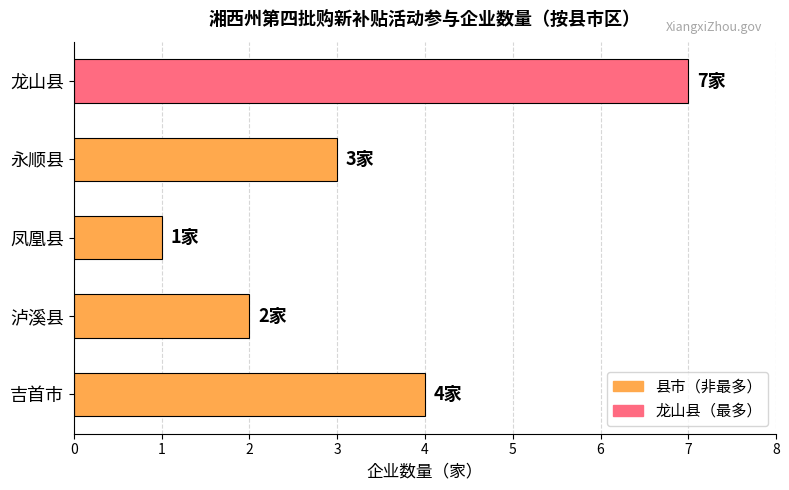

Between 吉首市 and 永顺县, which is larger?

吉首市